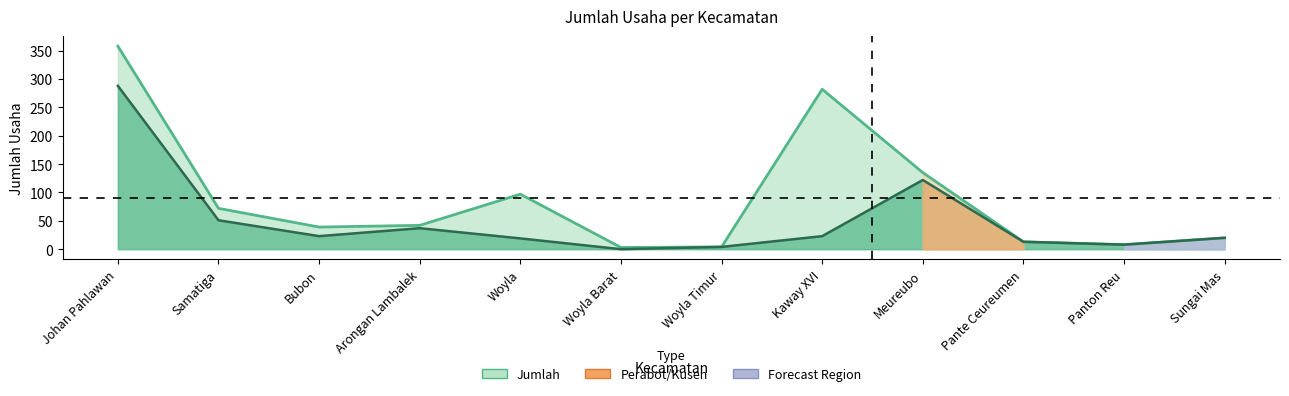

The value of Jumlah at Bubon is 39. True or false?

True